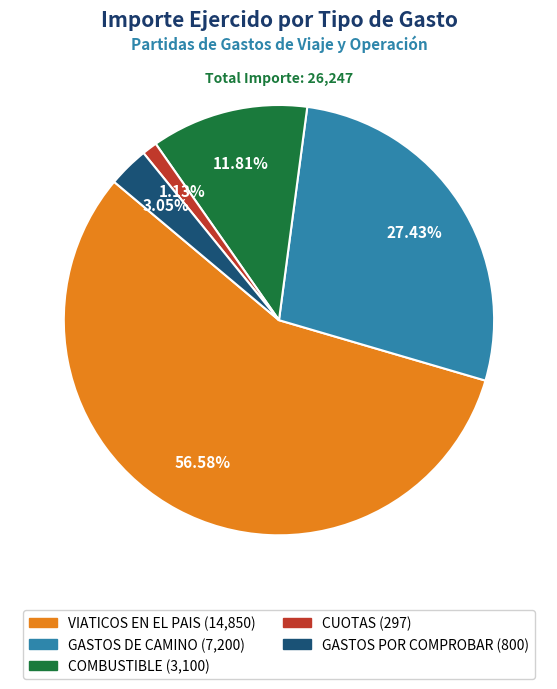

Is it true that VIATICOS EN EL PAIS is 38% of the pie?

False